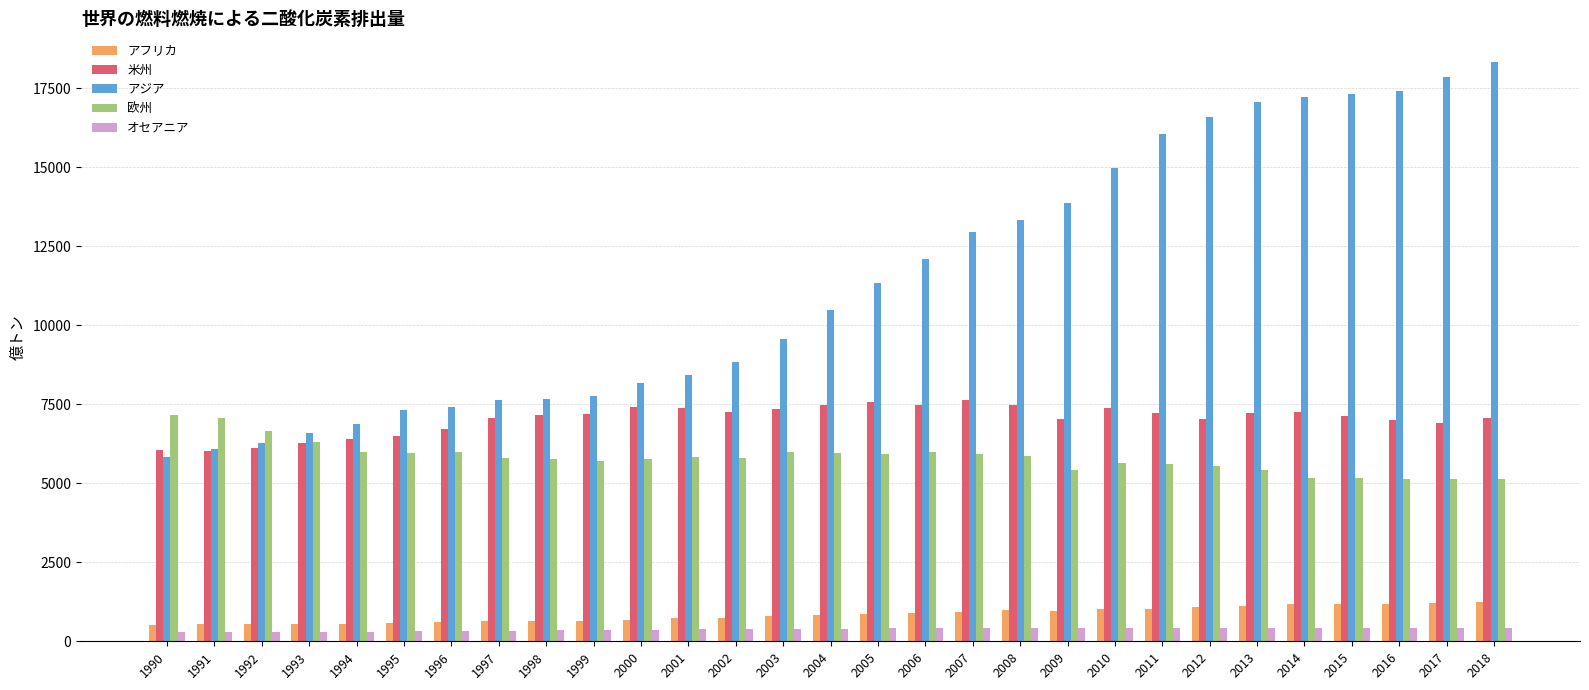

What is the difference between the アフリカ values at 2013 and 2016?

49.3